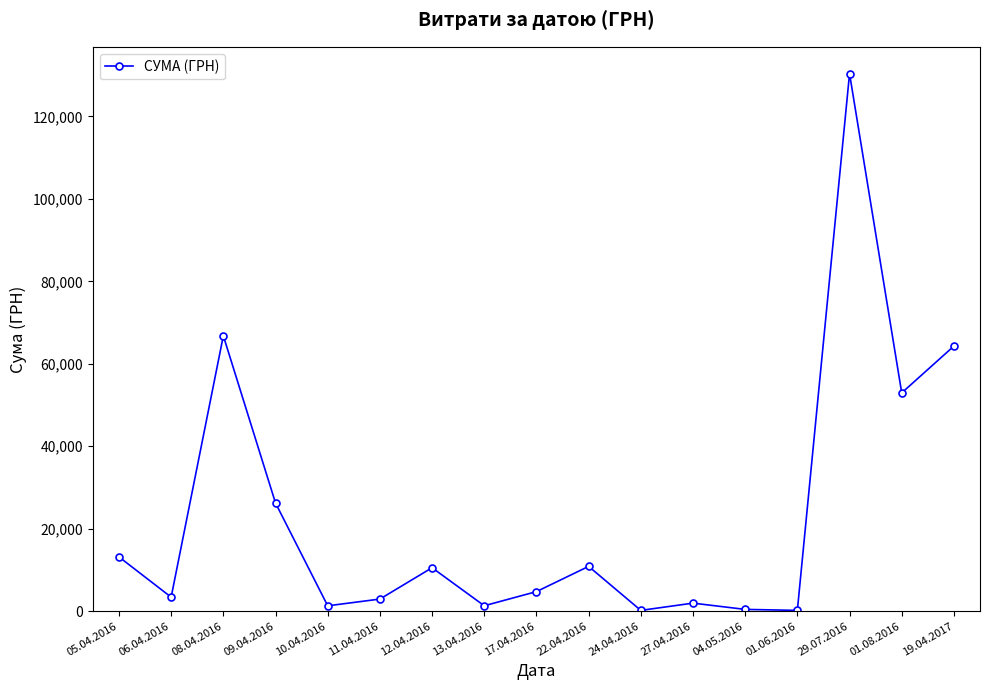

What is the maximum value shown in the chart?

130379.7